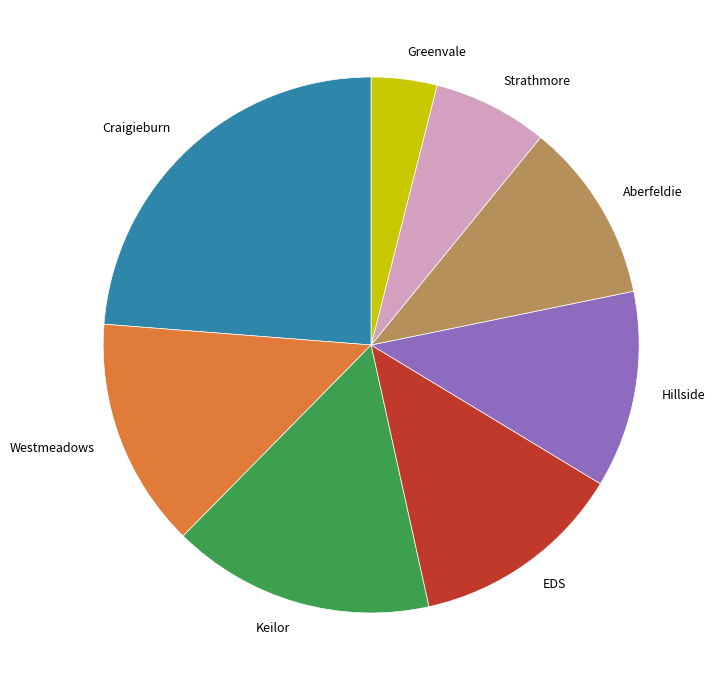

Is it true that Westmeadows is 19% of the pie?

False